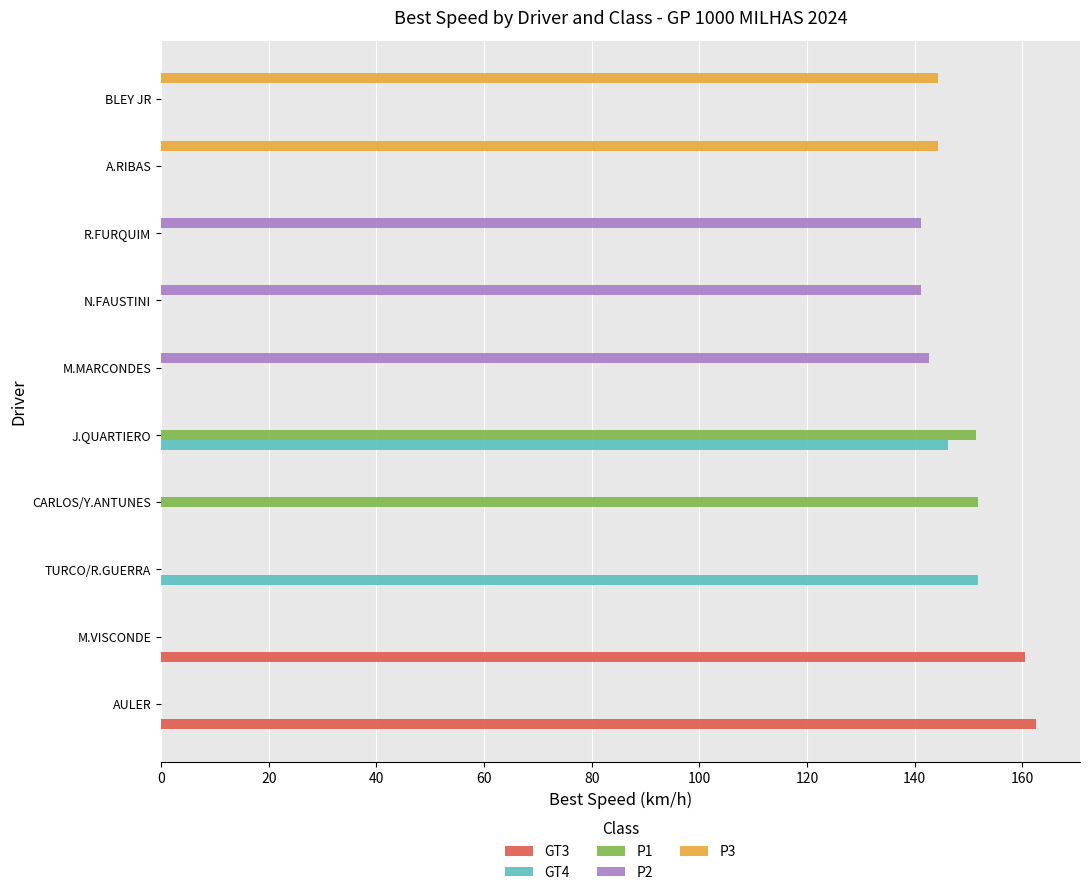

What is the maximum value for GT3?

162.6